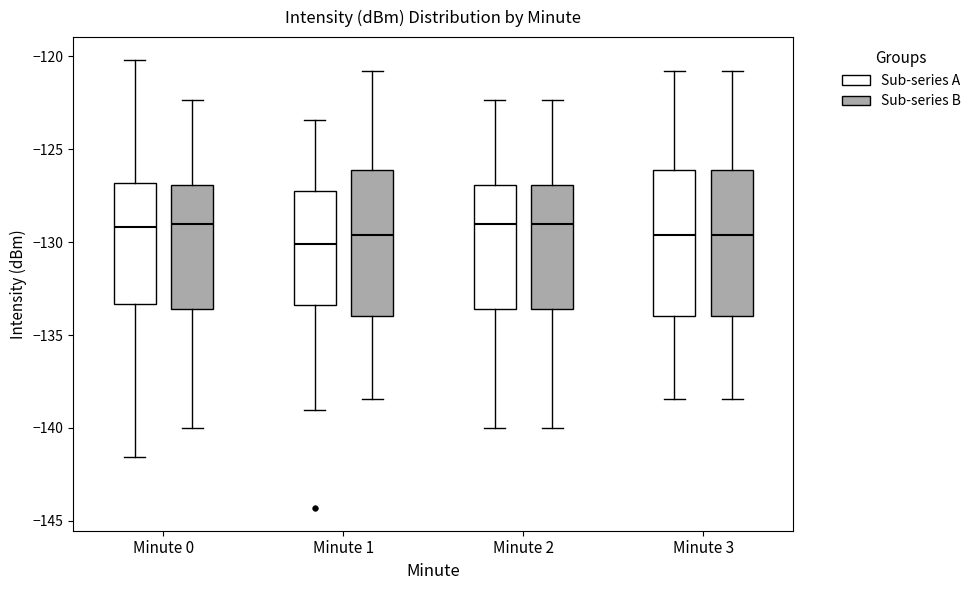

Where is the lower edge of the box for Minute 1 (Sub-series A) on the y-axis? The values are not printed on the chart, so give them approximately, as read against the axis.

-133.5